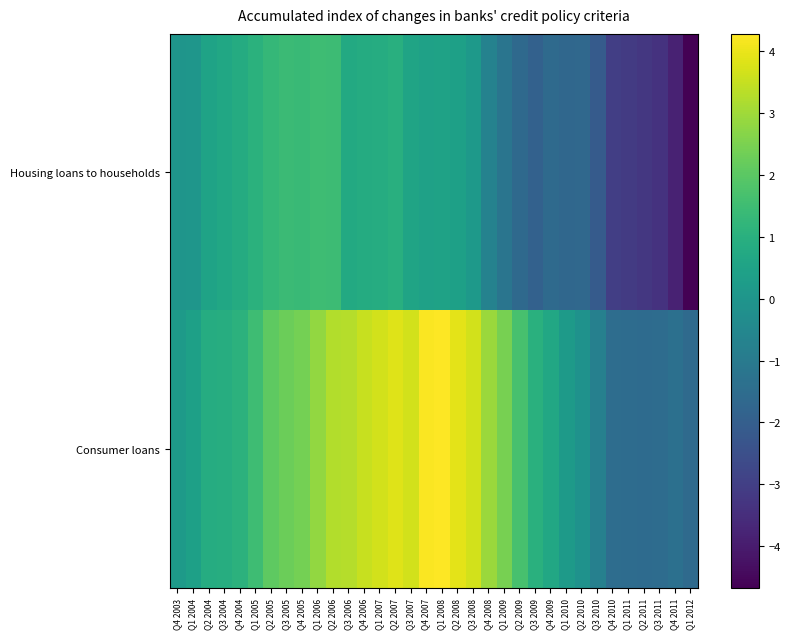

Reading right to left, extract all data points from this chart.

Housing loans to households: Q1 2012=-4.7	Q4 2011=-3.8	Q3 2011=-3.4	Q2 2011=-3.2	Q1 2011=-3.1	Q4 2010=-3.0	Q3 2010=-2.1	Q2 2010=-1.6	Q1 2010=-1.7	Q4 2009=-1.6	Q3 2009=-1.9	Q2 2009=-1.6	Q1 2009=-1.2	Q4 2008=-0.7	Q3 2008=0.1	Q2 2008=0.4	Q1 2008=0.5	Q4 2007=0.5	Q3 2007=0.6	Q2 2007=1.0	Q1 2007=0.9	Q4 2006=0.8	Q3 2006=0.7	Q2 2006=1.5	Q1 2006=1.5	Q4 2005=1.4	Q3 2005=1.4	Q2 2005=1.3	Q1 2005=1.0	Q4 2004=0.8	Q3 2004=0.7	Q2 2004=0.5	Q1 2004=0.0	Q4 2003=-0.0
Consumer loans: Q1 2012=-1.6	Q4 2011=-1.4	Q3 2011=-1.5	Q2 2011=-1.5	Q1 2011=-1.5	Q4 2010=-1.5	Q3 2010=-0.8	Q2 2010=-0.1	Q1 2010=0.2	Q4 2009=0.7	Q3 2009=1.0	Q2 2009=1.7	Q1 2009=2.5	Q4 2008=2.9	Q3 2008=3.7	Q2 2008=3.9	Q1 2008=4.3	Q4 2007=4.2	Q3 2007=3.7	Q2 2007=3.8	Q1 2007=3.6	Q4 2006=3.5	Q3 2006=3.3	Q2 2006=3.2	Q1 2006=2.8	Q4 2005=2.4	Q3 2005=2.3	Q2 2005=2.0	Q1 2005=1.5	Q4 2004=1.1	Q3 2004=0.9	Q2 2004=0.9	Q1 2004=0.4	Q4 2003=0.2